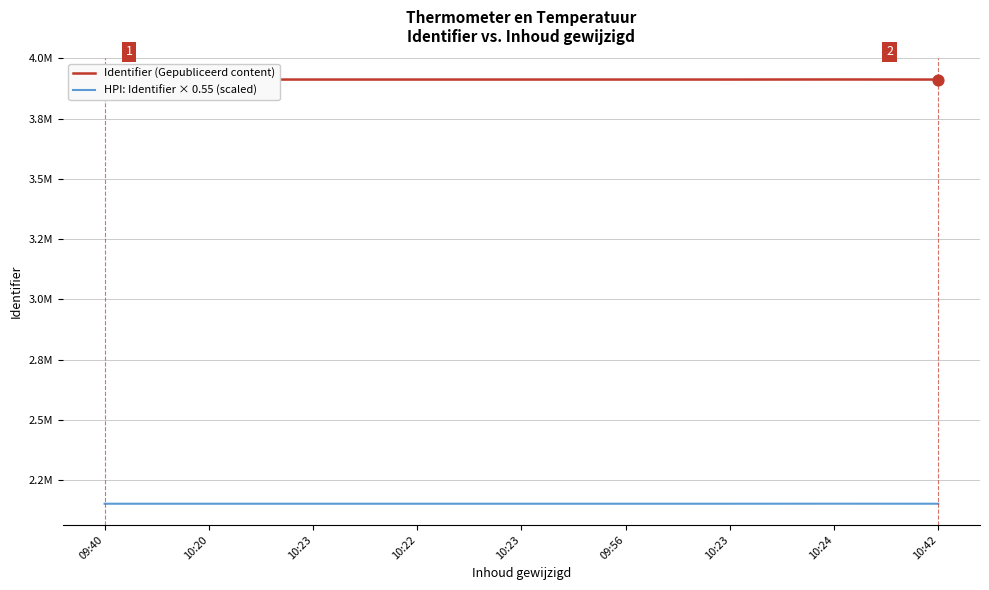

Which series contains the lowest Y value?

HPI: Identifier × 0.55 (scaled)